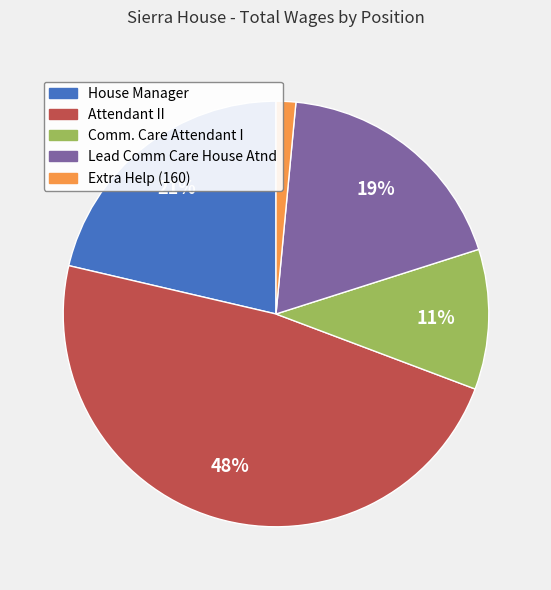

Does any single category account for the majority?

No